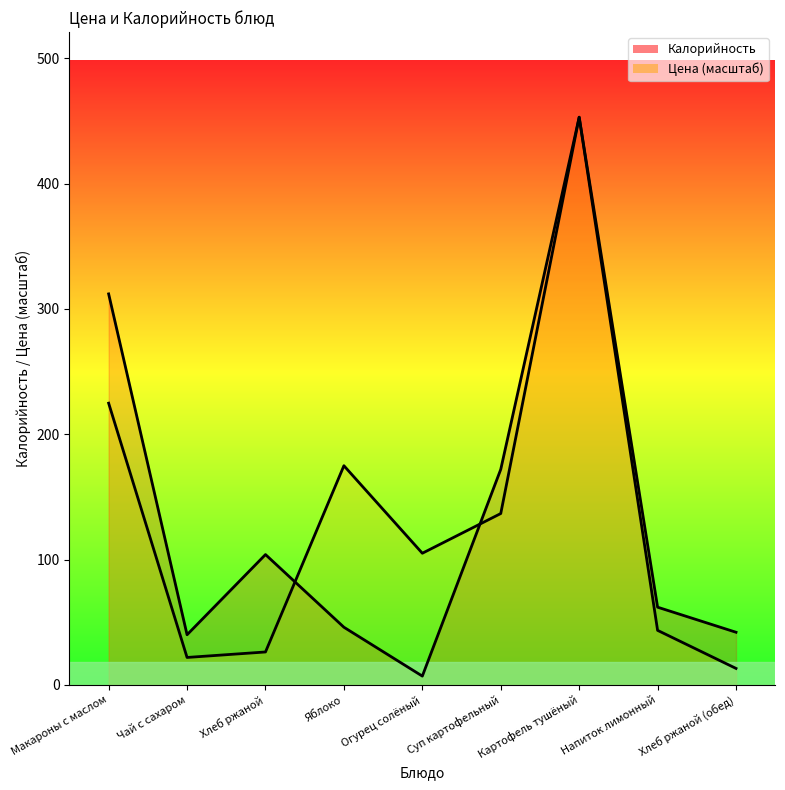

How many interior local valleys does the Цена series have?

2